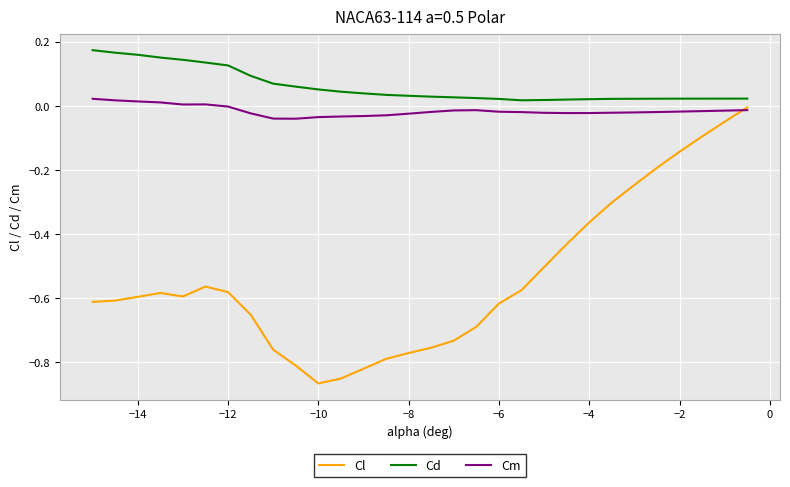

Rank the series by their maximum value, from highest to lowest.

Cd, Cm, Cl